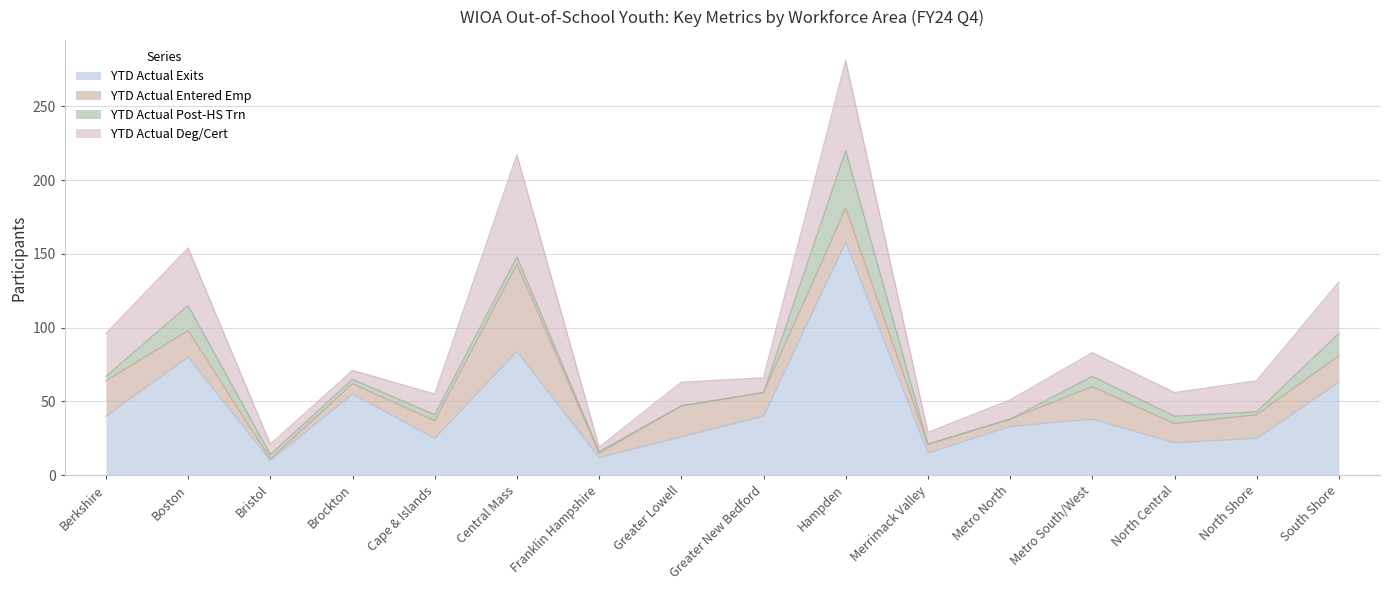

What is the spread (max minus min) of values at Boston?

63